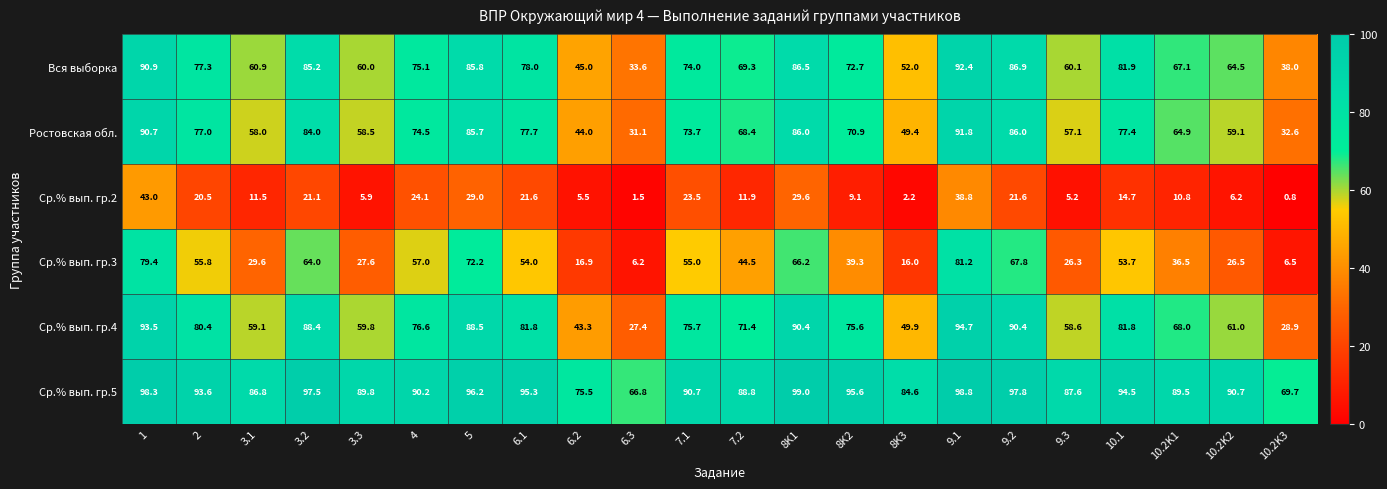

Count the number of data series in this chart.

6